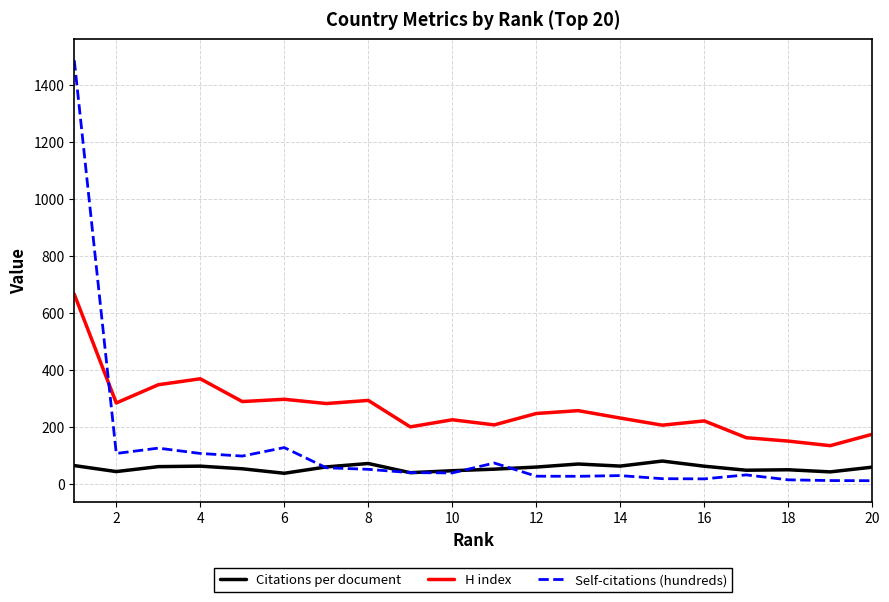

What is the minimum value for H index?

133.0